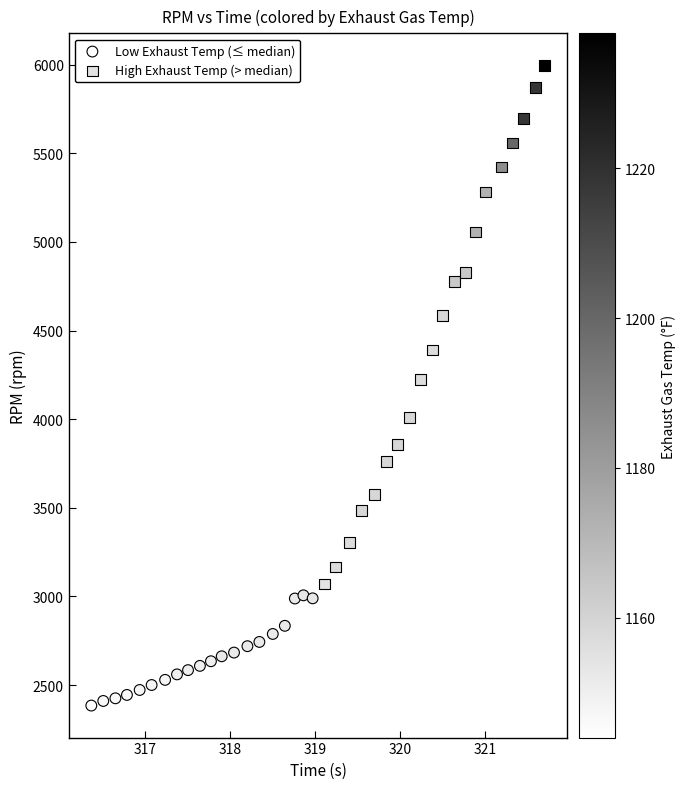

Which series reaches the minimum Y coordinate?

Low Exhaust Temp (≤ median)